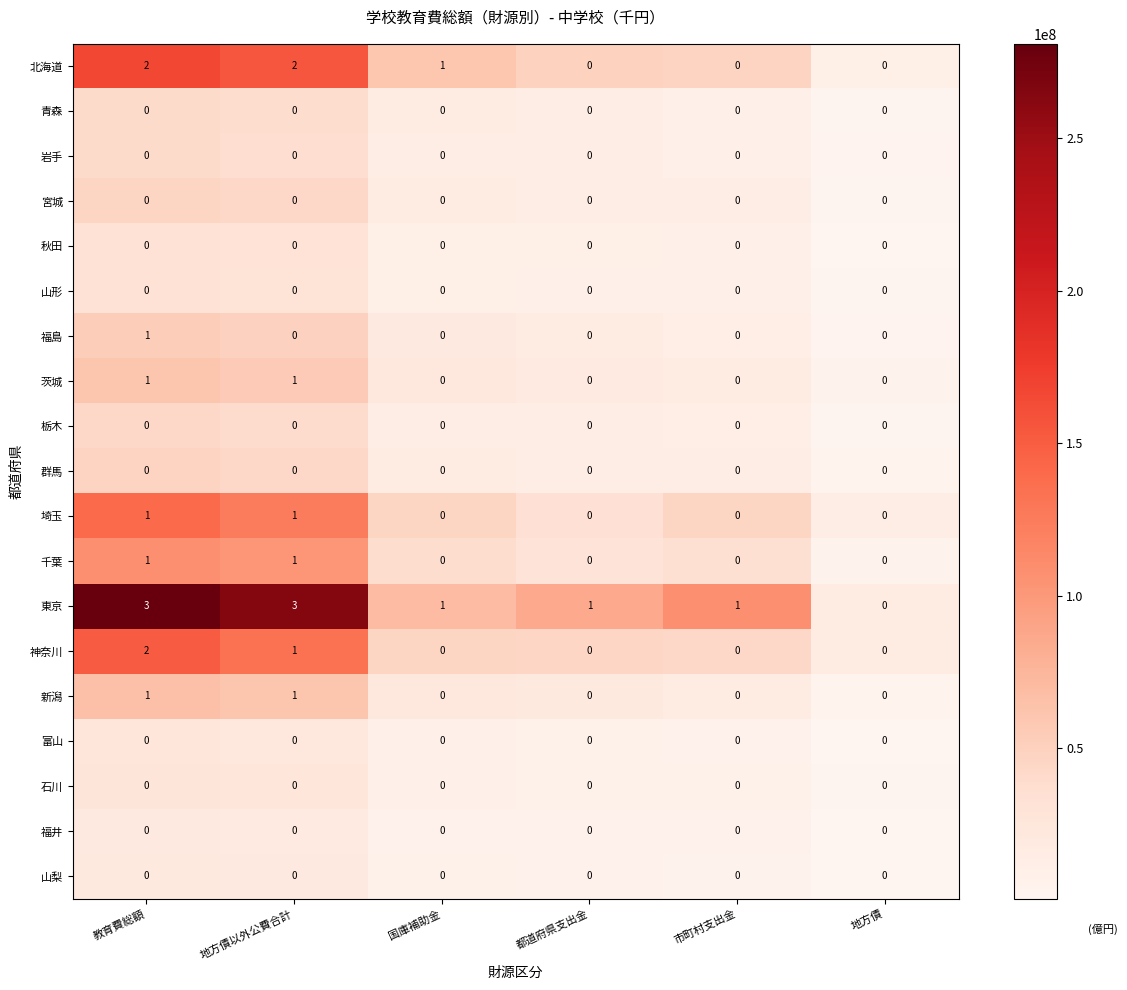

The 福島 series shows 0 at 地方債以外公費合計. True or false?

True